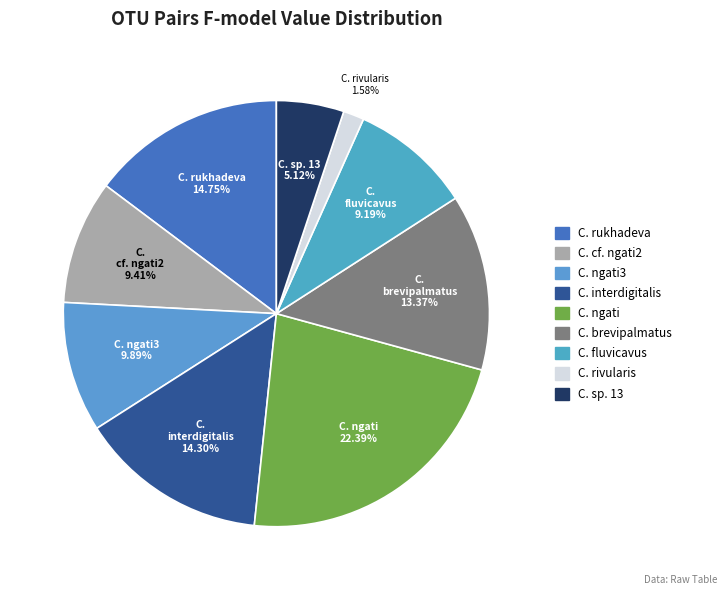

Rank the categories by value from highest to lowest.

C. ngati, C. rukhadeva, C. interdigitalis, C. brevipalmatus, C. ngati3, C. cf. ngati2, C. fluvicavus, C. sp. 13, C. rivularis